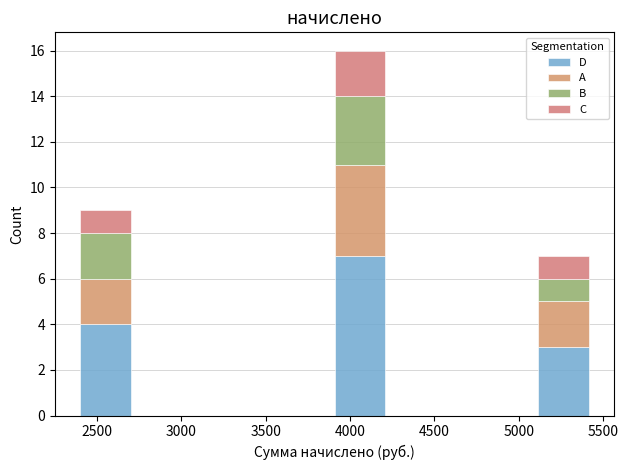

Which range on the x-axis has the tallest stacked bar (by total height)?

3900 to 4200